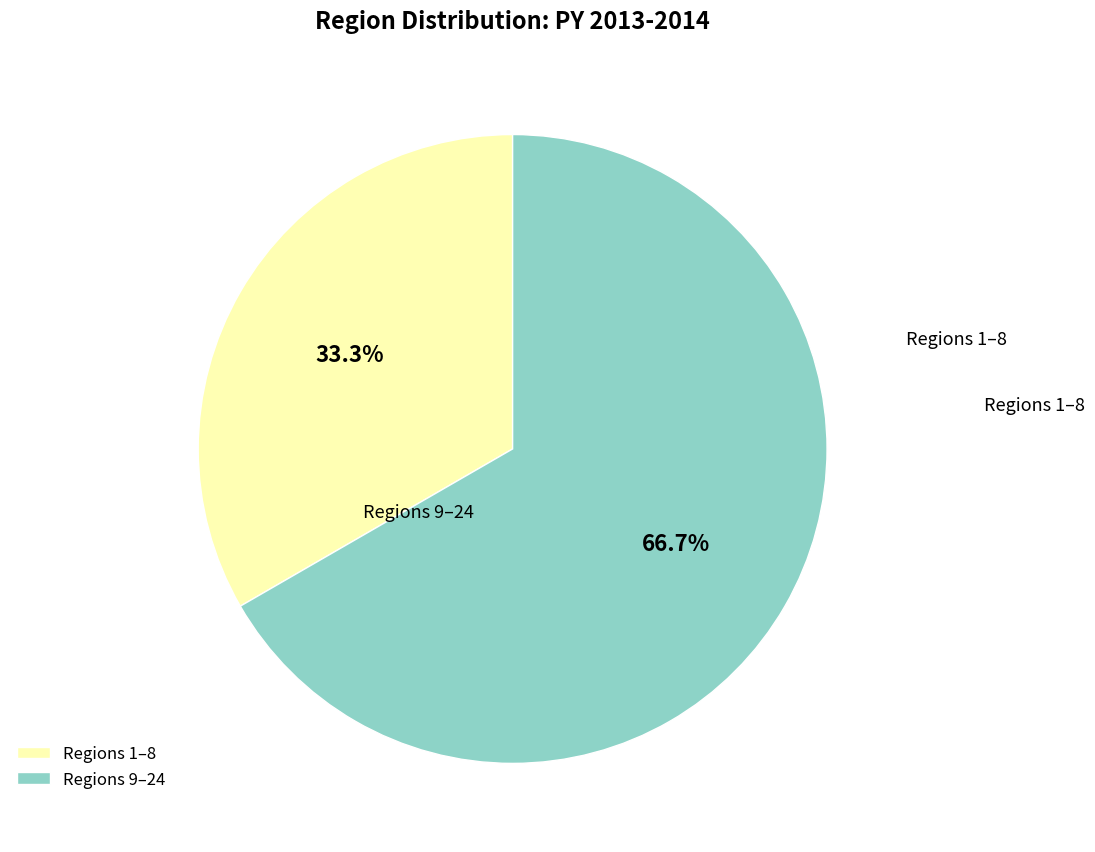

Which slice is the smallest?

Regions 1–8